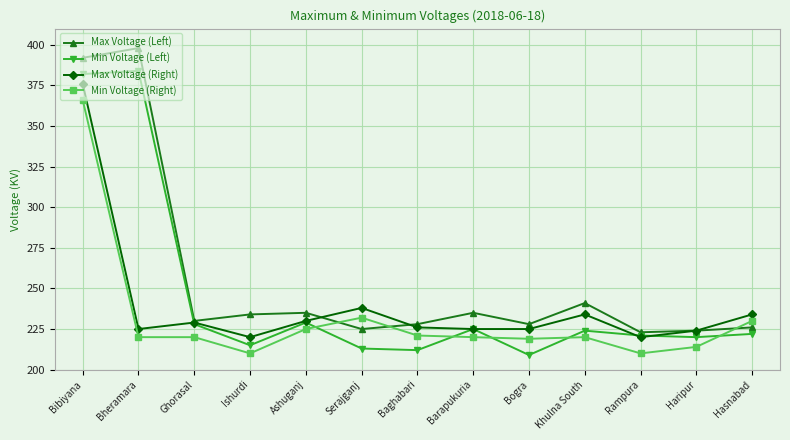

What is the total value across all series at Hasnabad?

912